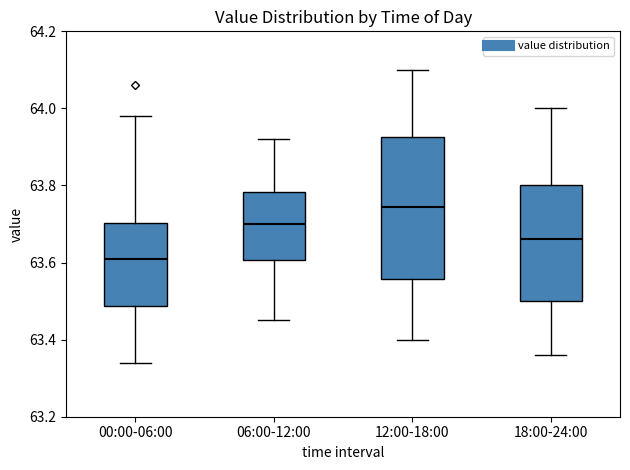

Reading left to right, transcribe this box plot: for each box, give where its median line is, the range the box spans, and where its two whiskers end, as read against the y-axis. The values are not printed on the chart, so give them approximately, as read against the axis.

00:00-06:00: median 63.62, box 63.48 to 63.70, whiskers 63.34 to 63.98
06:00-12:00: median 63.70, box 63.60 to 63.78, whiskers 63.46 to 63.92
12:00-18:00: median 63.74, box 63.56 to 63.92, whiskers 63.40 to 64.10
18:00-24:00: median 63.66, box 63.50 to 63.80, whiskers 63.36 to 64.00